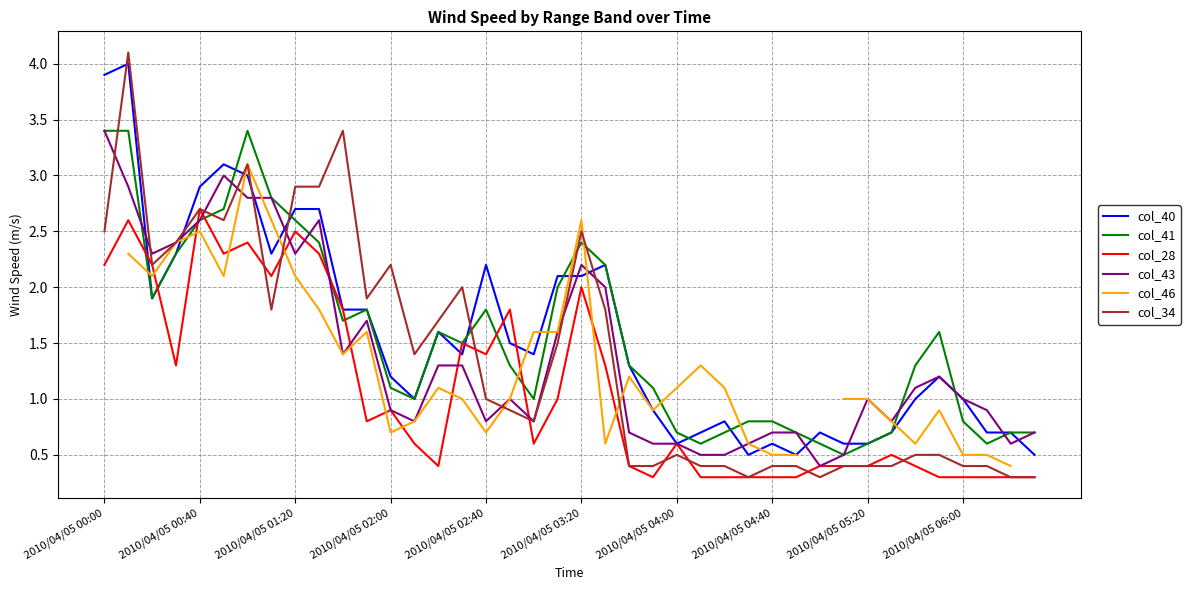

True or false: col_41 and col_34 intersect in this chart.

True